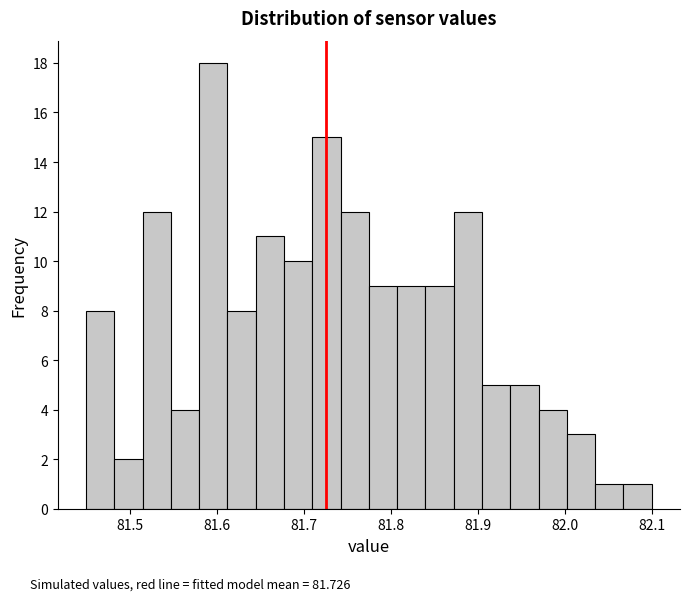

Around what value on the x-axis is the tallest bar? Give the approximate position of its centre, as read against the axis.

81.60